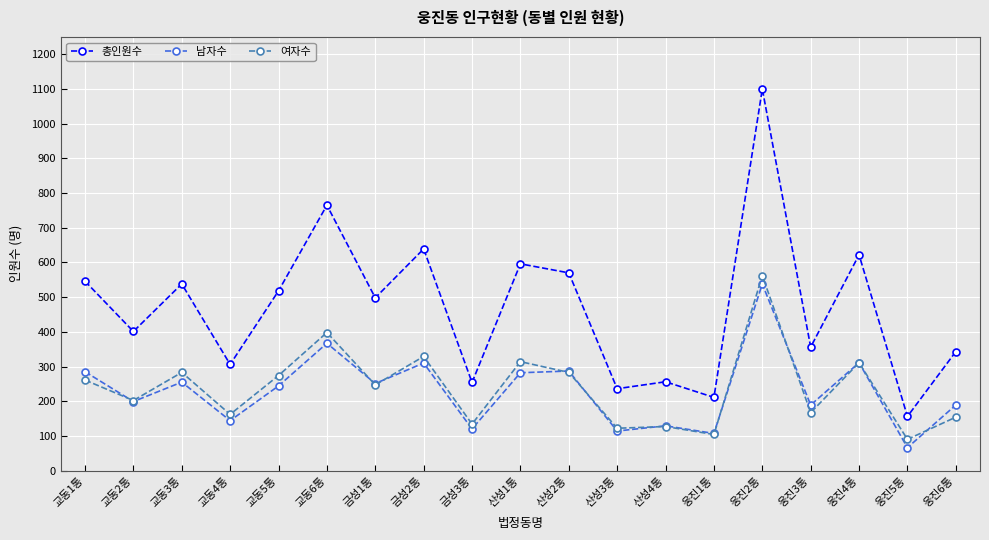

Which series has the largest total across all categories?

총인원수